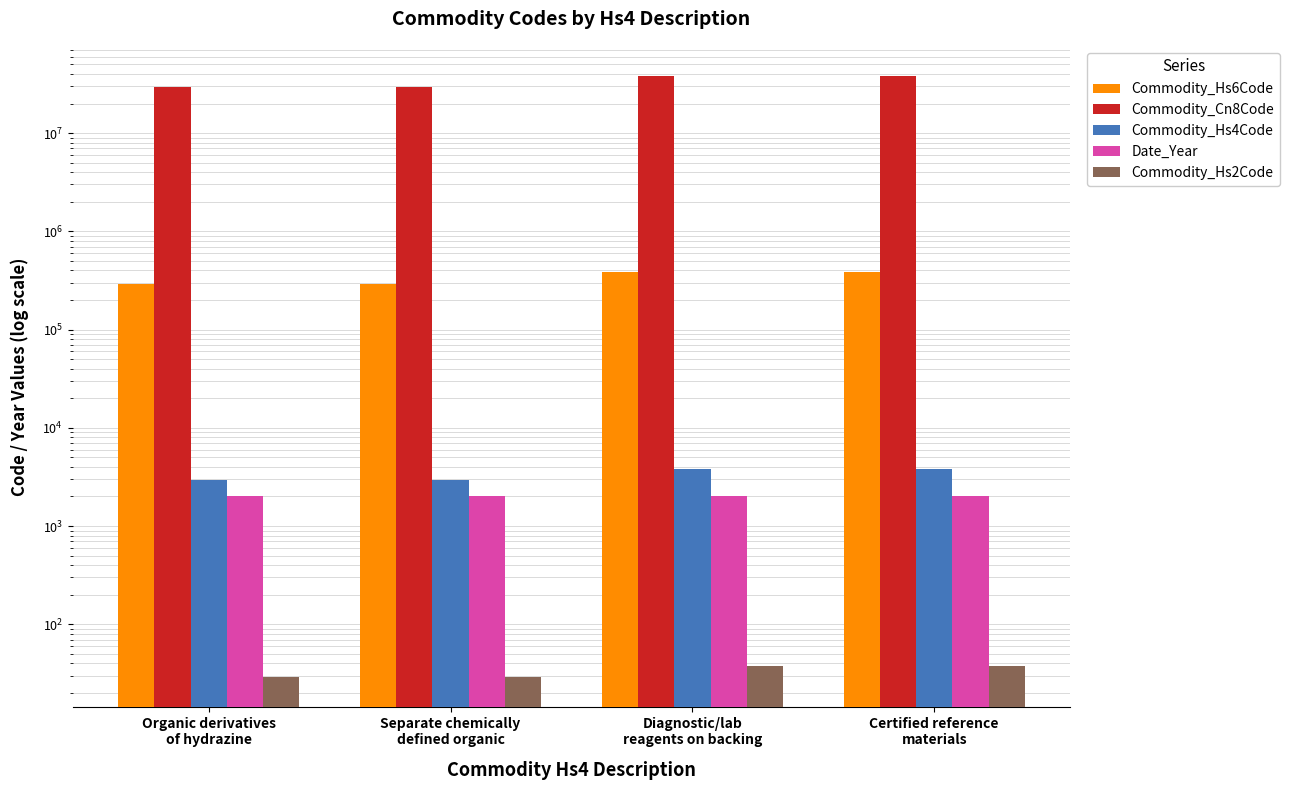

Reading left to right, list all the values displayed in this chart.

Commodity_Hs6Code: Organic derivatives
of hydrazine=292800	Separate chemically
defined organic=294200	Diagnostic/lab
reagents on backing=382219	Certified reference
materials=382290
Commodity_Cn8Code: Organic derivatives
of hydrazine=29280090	Separate chemically
defined organic=29420000	Diagnostic/lab
reagents on backing=38221900	Certified reference
materials=38229000
Commodity_Hs4Code: Organic derivatives
of hydrazine=2928	Separate chemically
defined organic=2942	Diagnostic/lab
reagents on backing=3822	Certified reference
materials=3822
Date_Year: Organic derivatives
of hydrazine=2023	Separate chemically
defined organic=2023	Diagnostic/lab
reagents on backing=2024	Certified reference
materials=2024
Commodity_Hs2Code: Organic derivatives
of hydrazine=29	Separate chemically
defined organic=29	Diagnostic/lab
reagents on backing=38	Certified reference
materials=38